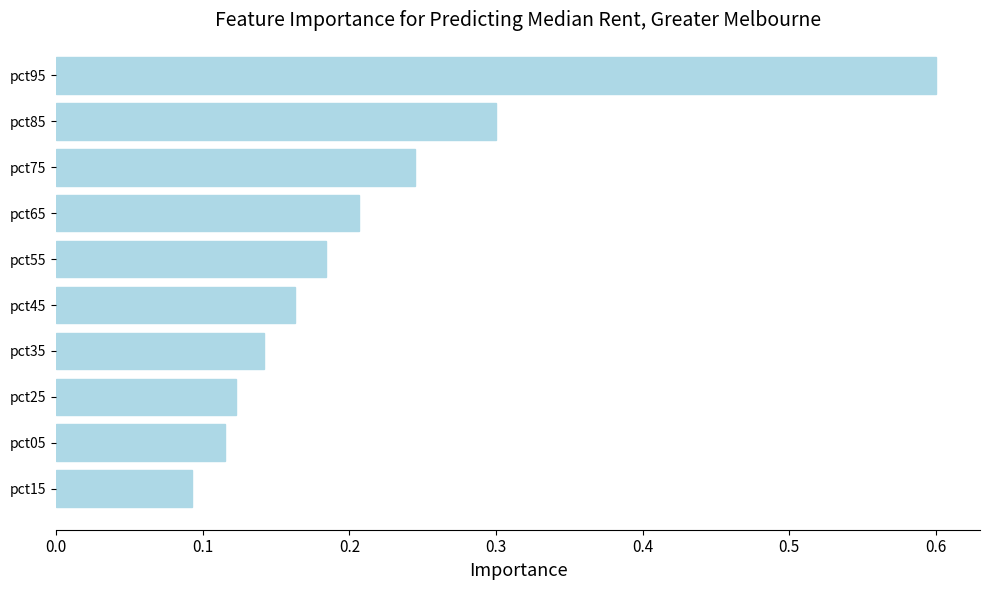

Which has a higher value, pct05 or pct15?

pct05